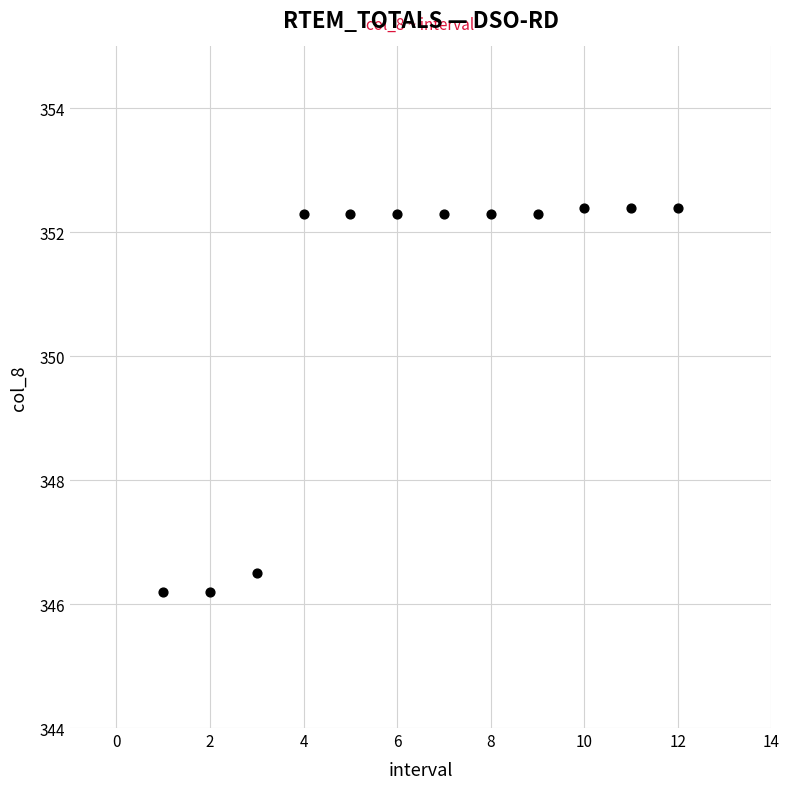

What is the average X value?

6.5